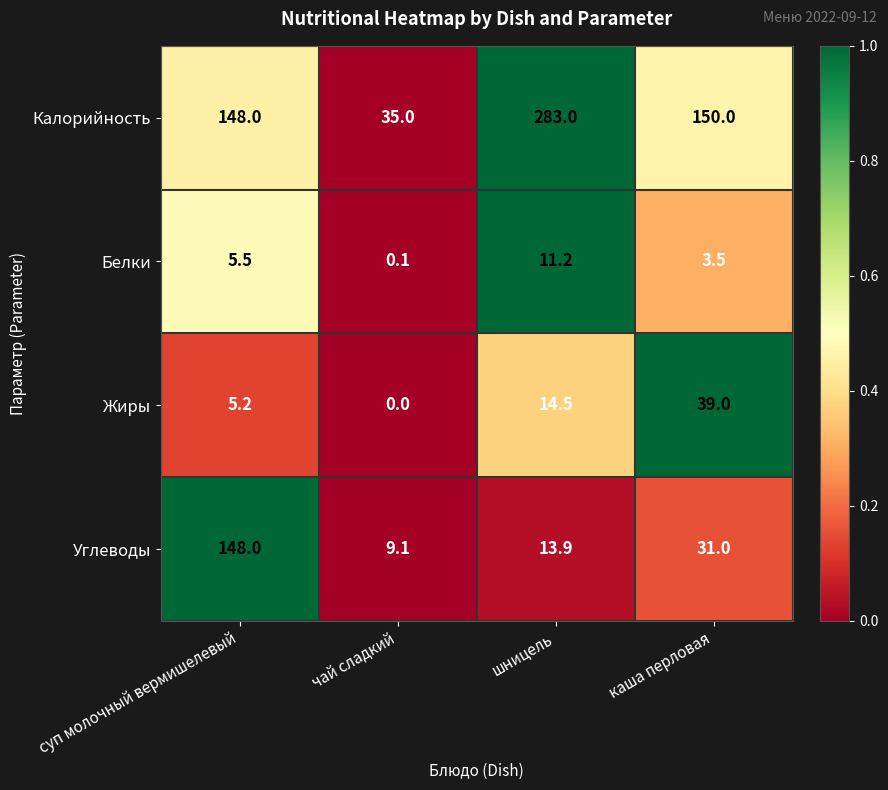

What is the difference between the maximum and minimum values in the Жиры series?

39.0